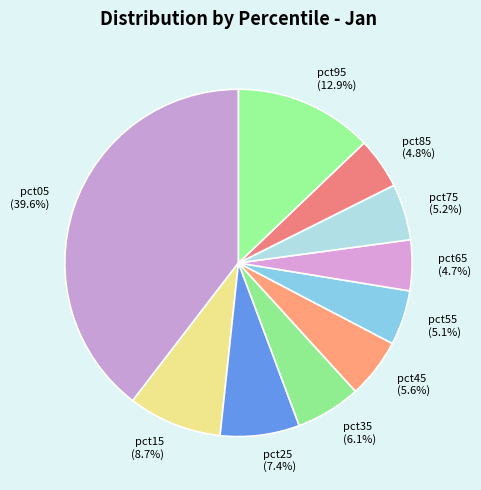

To the nearest percent, what portion does pct45 represent?

6%